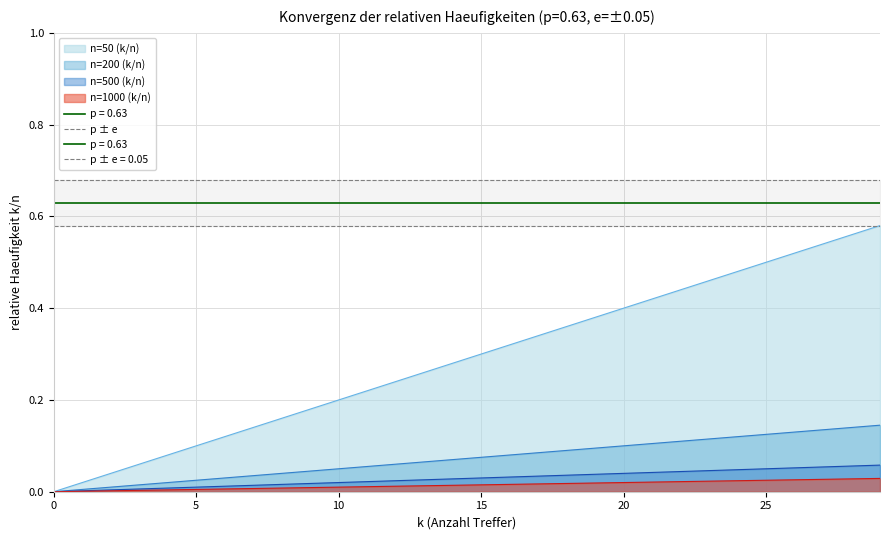

The n=50 (k/n) series shows 0.4 at 19. True or false?

True